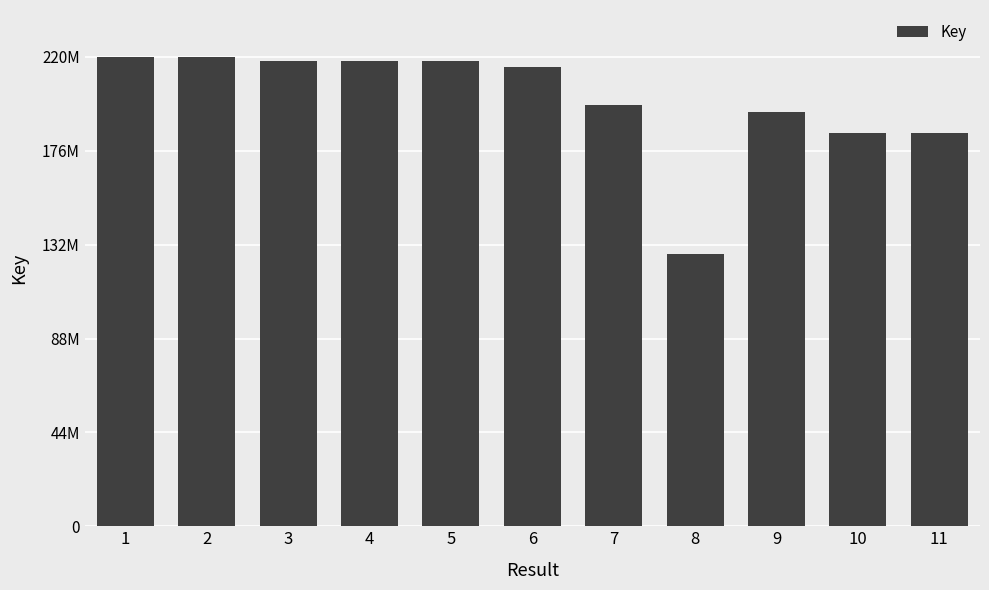

Count the number of categories in the chart.

11